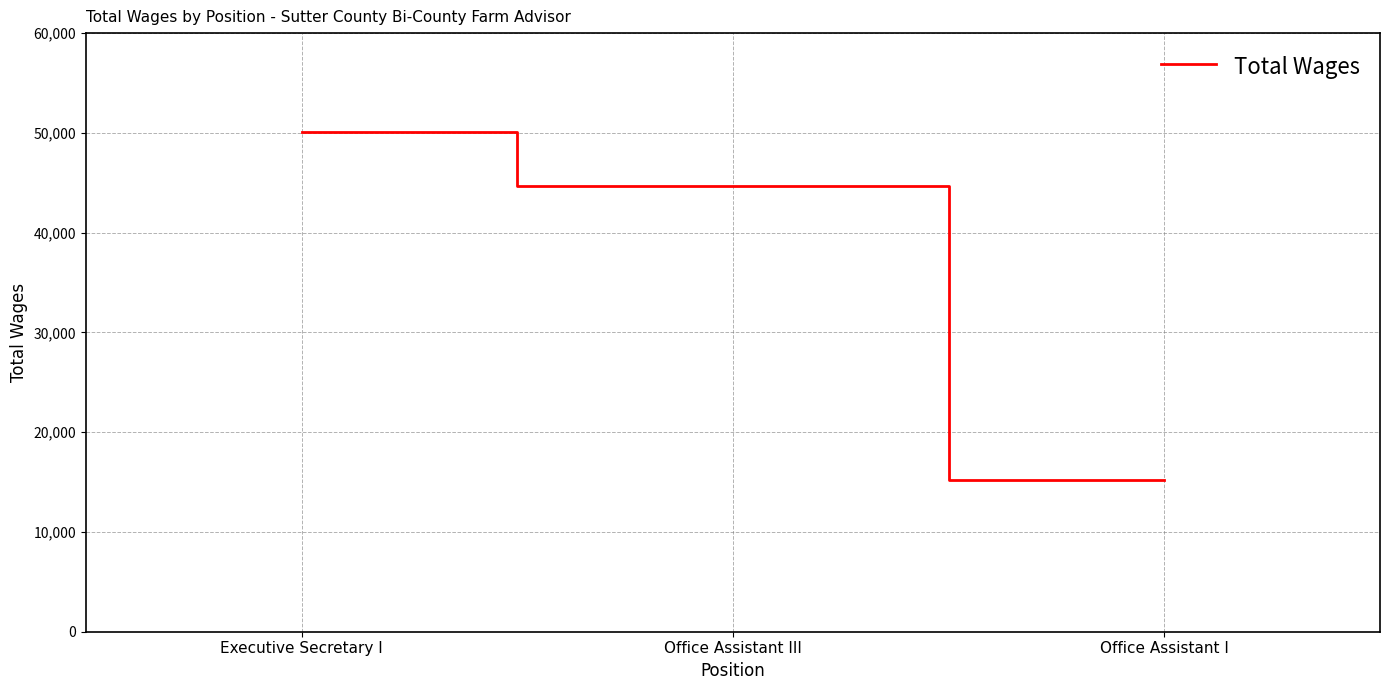

Does the chart have visible grid lines?

Yes